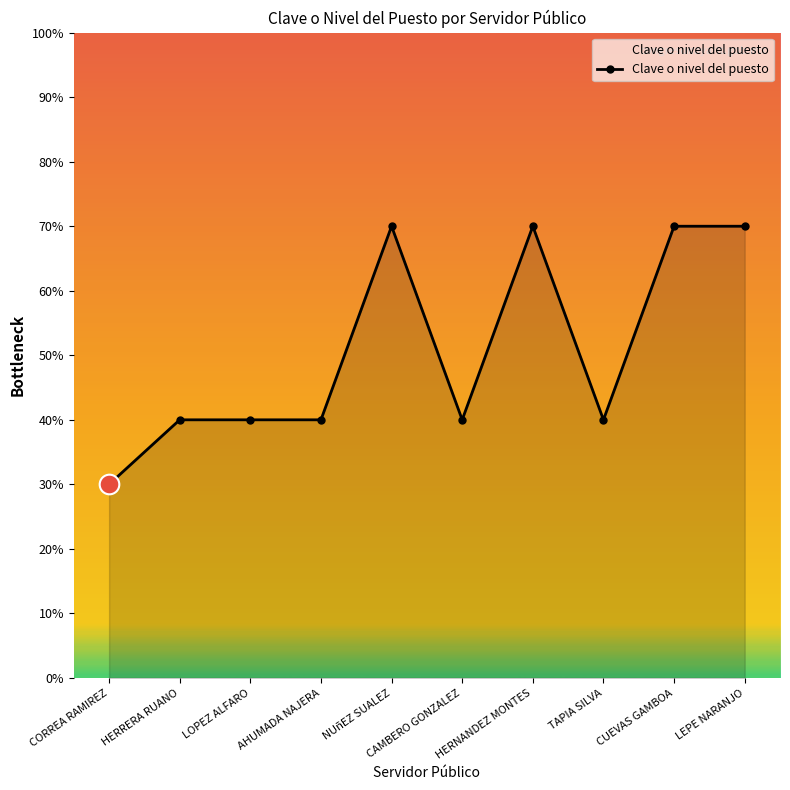

Does the chart have visible grid lines?

No